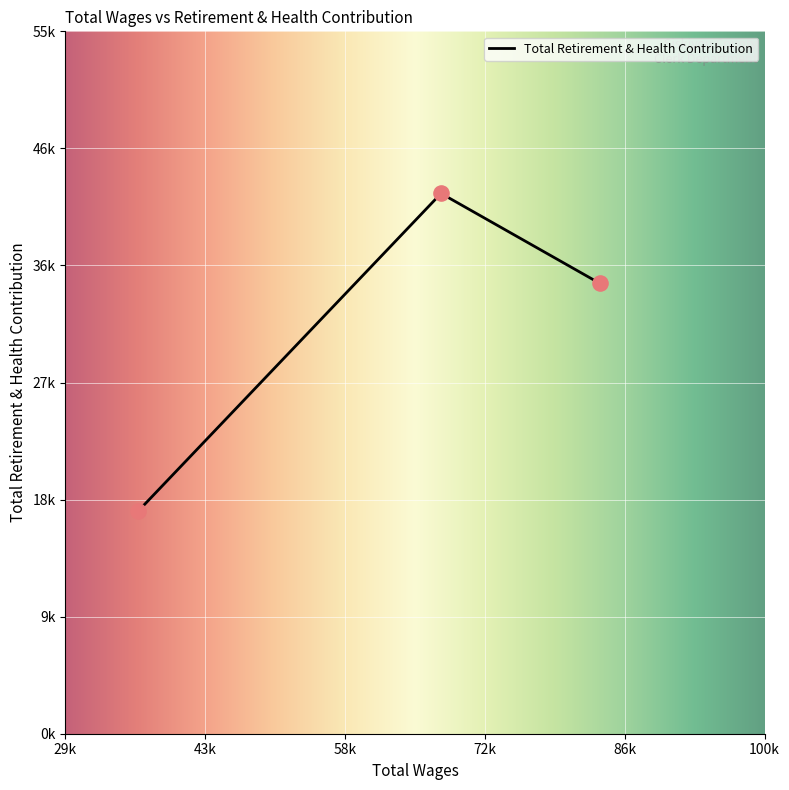

Which has a higher value, 67899.0 or 37055.0?

67899.0